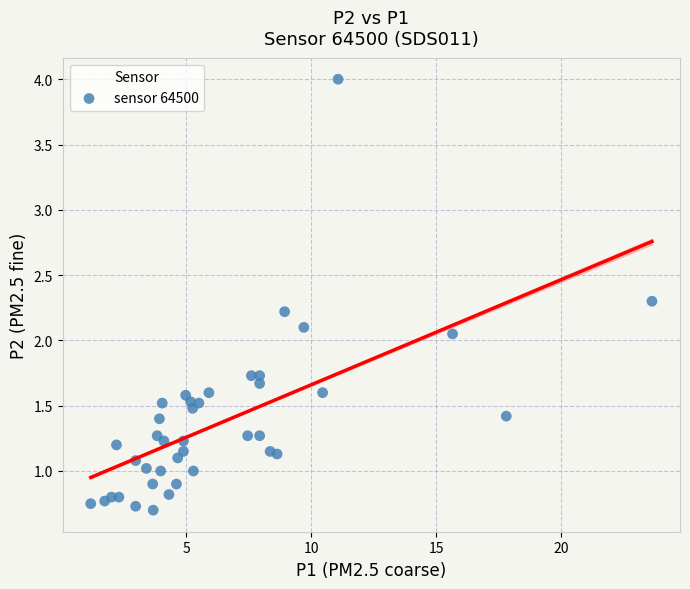

What is the range of Y values (max minus min)?

3.3